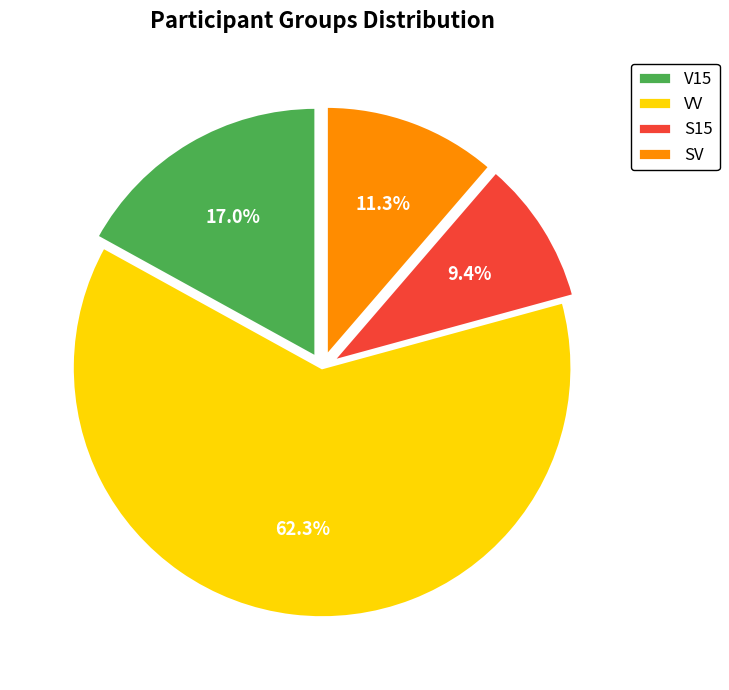

Rank the categories by value from lowest to highest.

S15, SV, V15, VV